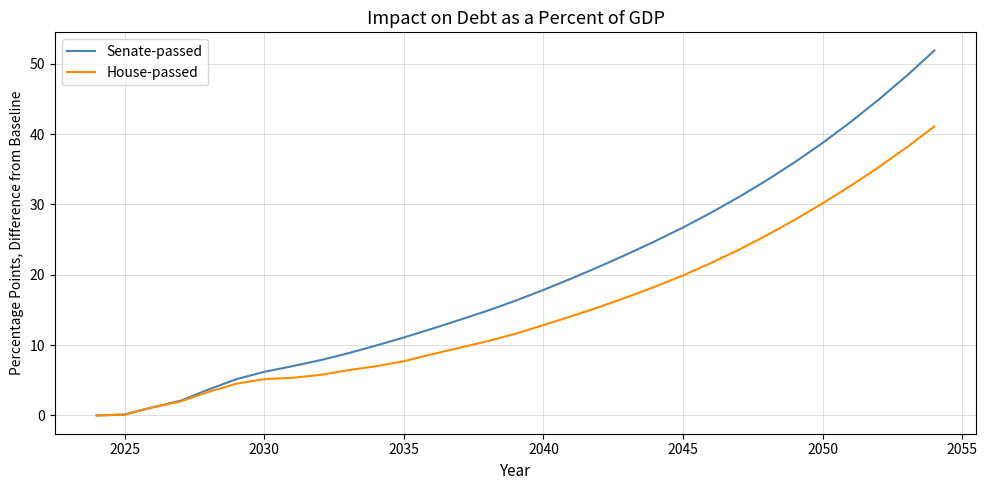

Rank the series by their average value, from lowest to highest.

House-passed, Senate-passed